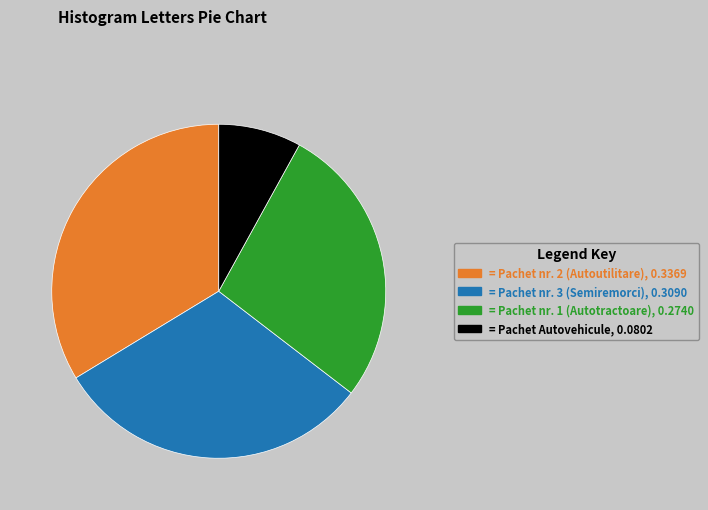

Rank the categories by value from lowest to highest.

= Pachet Autovehicule, 0.0802, = Pachet nr. 1 (Autotractoare), 0.2740, = Pachet nr. 3 (Semiremorci), 0.3090, = Pachet nr. 2 (Autoutilitare), 0.3369